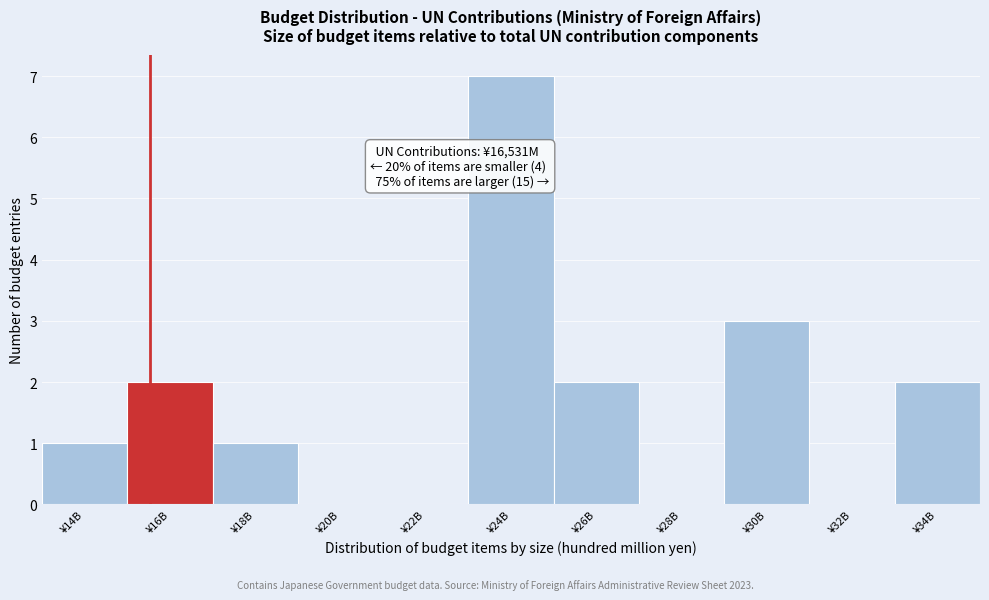

Reading left to right, list all the values displayed in this chart.

¥14B=1	¥16B=2	¥18B=1	¥20B=0	¥22B=0	¥24B=7	¥26B=2	¥28B=0	¥30B=3	¥32B=0	¥34B=2